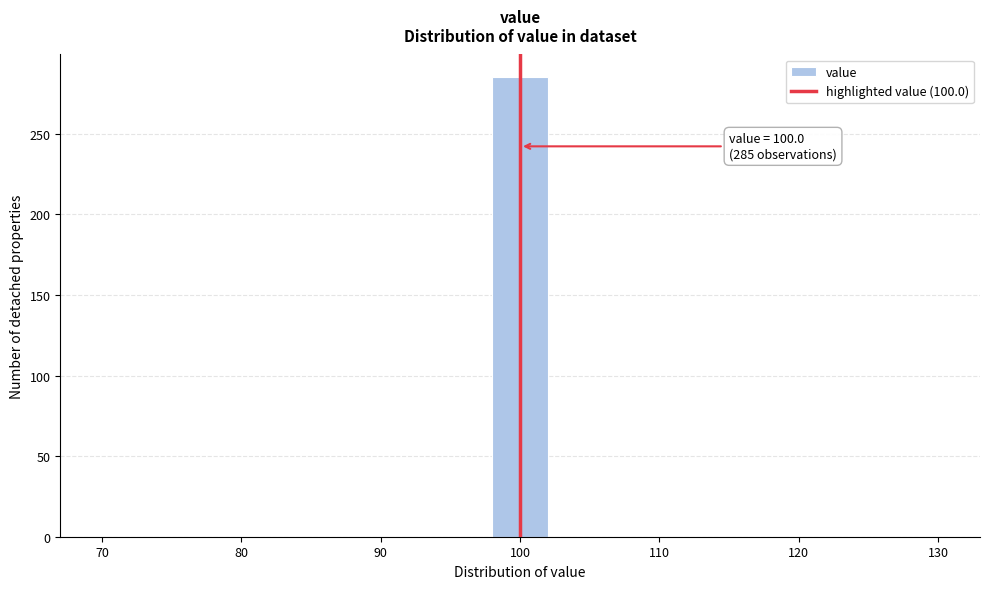

Over which range of the x-axis is the bar tallest?

98 to 102